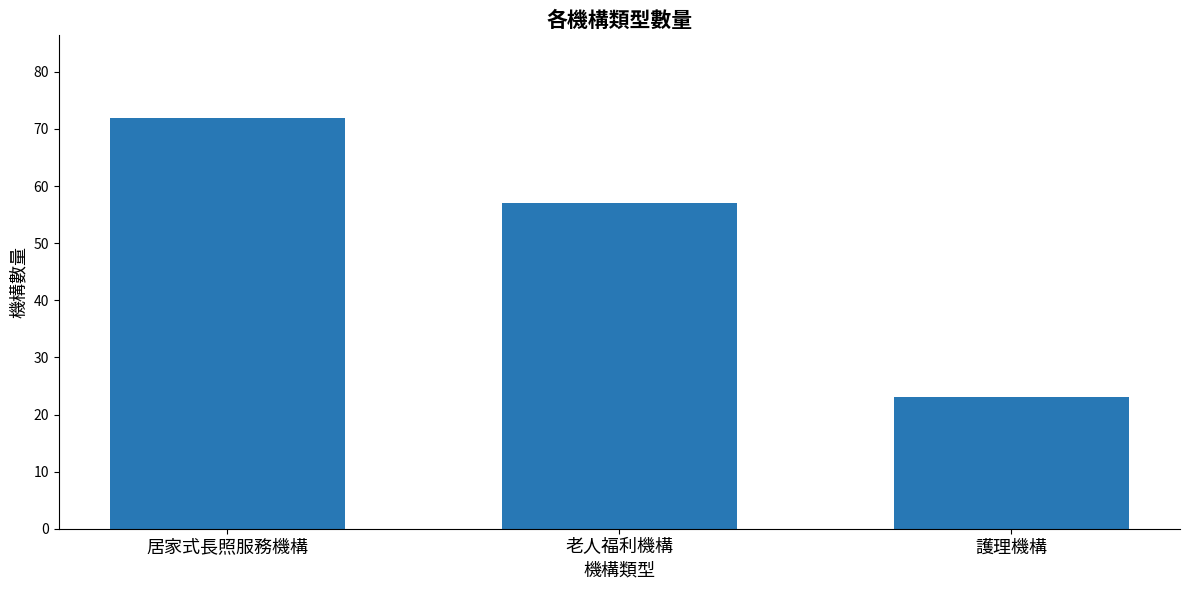

Rank the categories by value from lowest to highest.

護理機構, 老人福利機構, 居家式長照服務機構